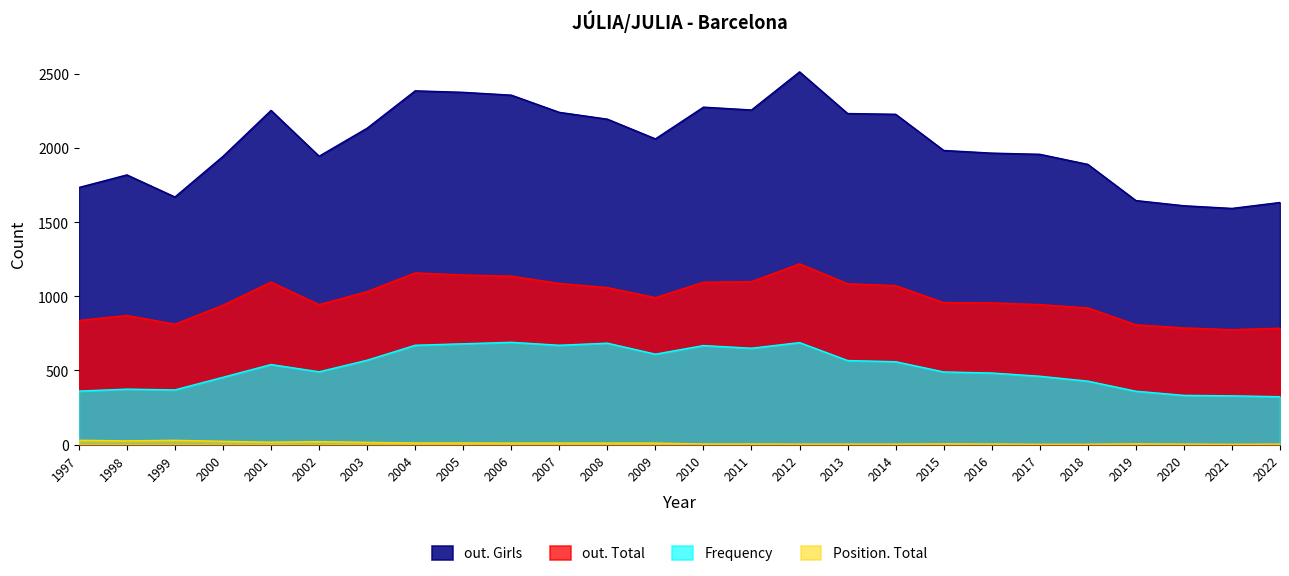

At which category is the sum across all series the highest?

2012